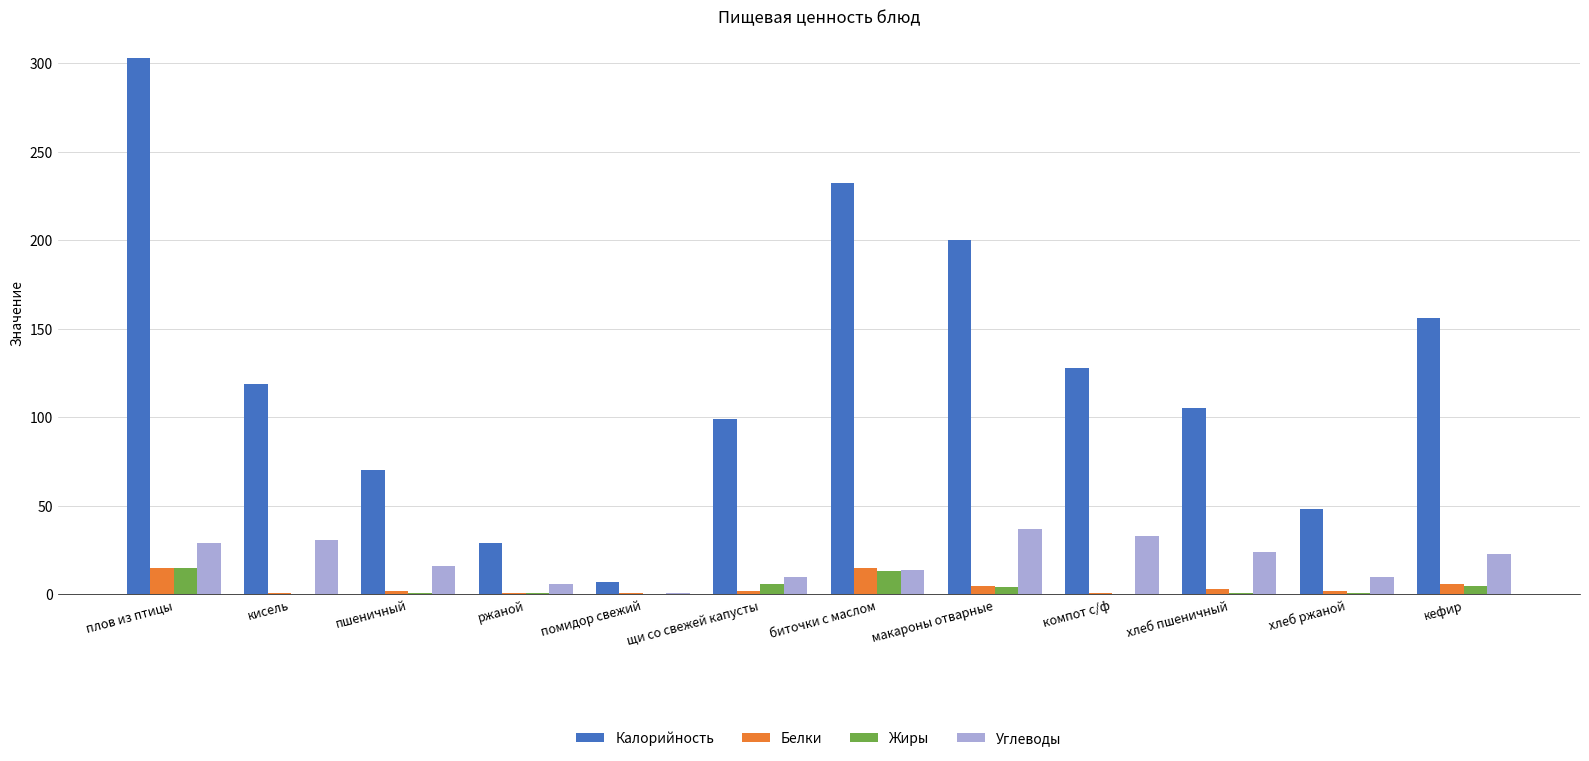

Which series changed the most between пшеничный and макароны отварные?

Калорийность